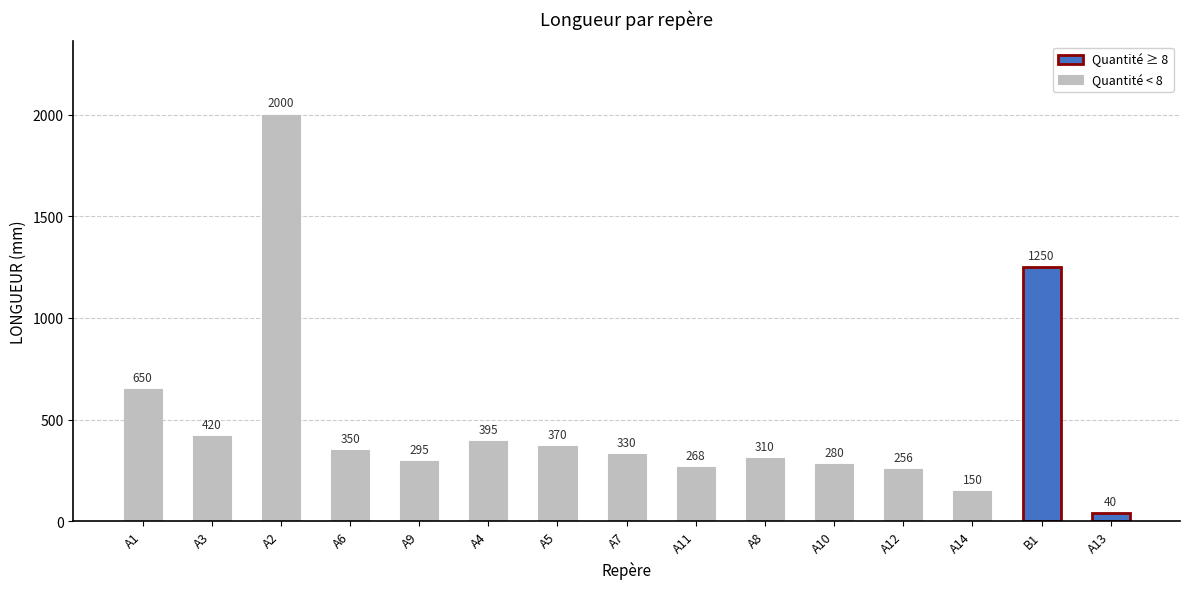

Which has a higher value, A5 or A3?

A3